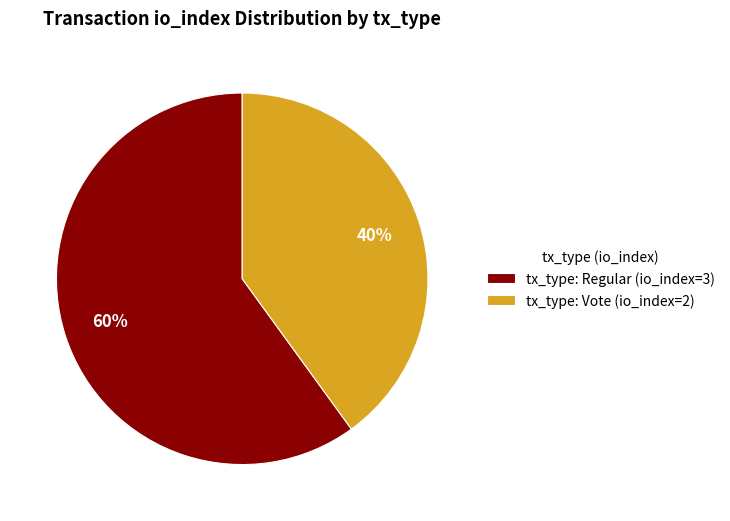

Which slice is the largest?

tx_type: Regular (io_index=3)